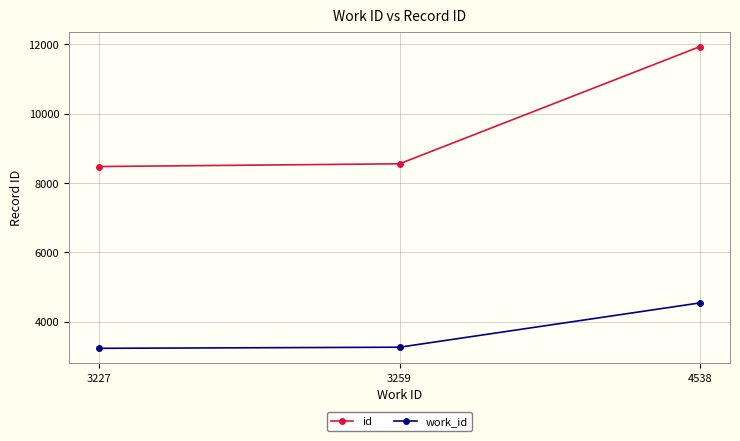

What is the highest value of the id series?

11937